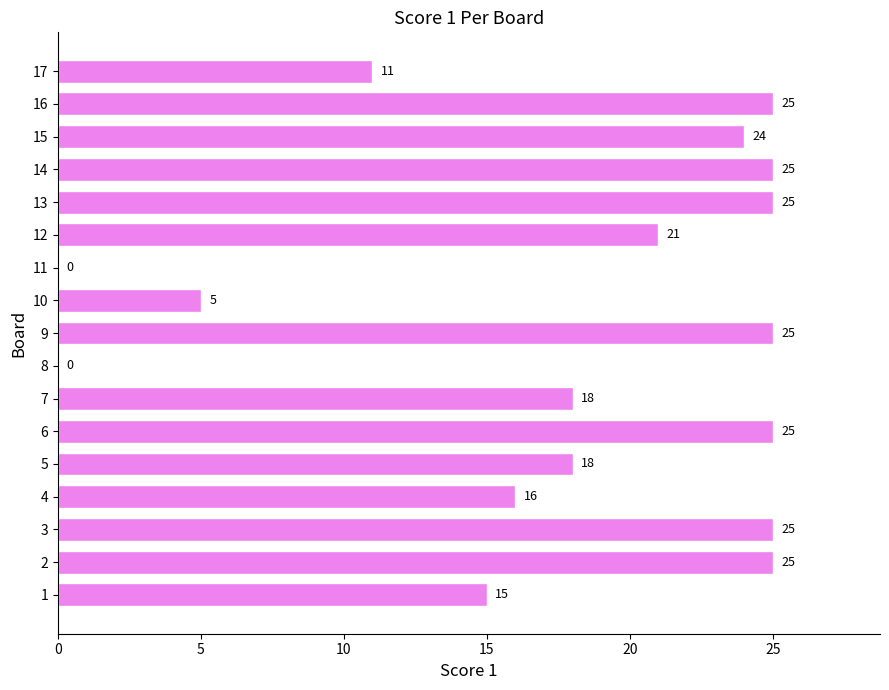

The chart shows a value of 38 at 11. True or false?

False